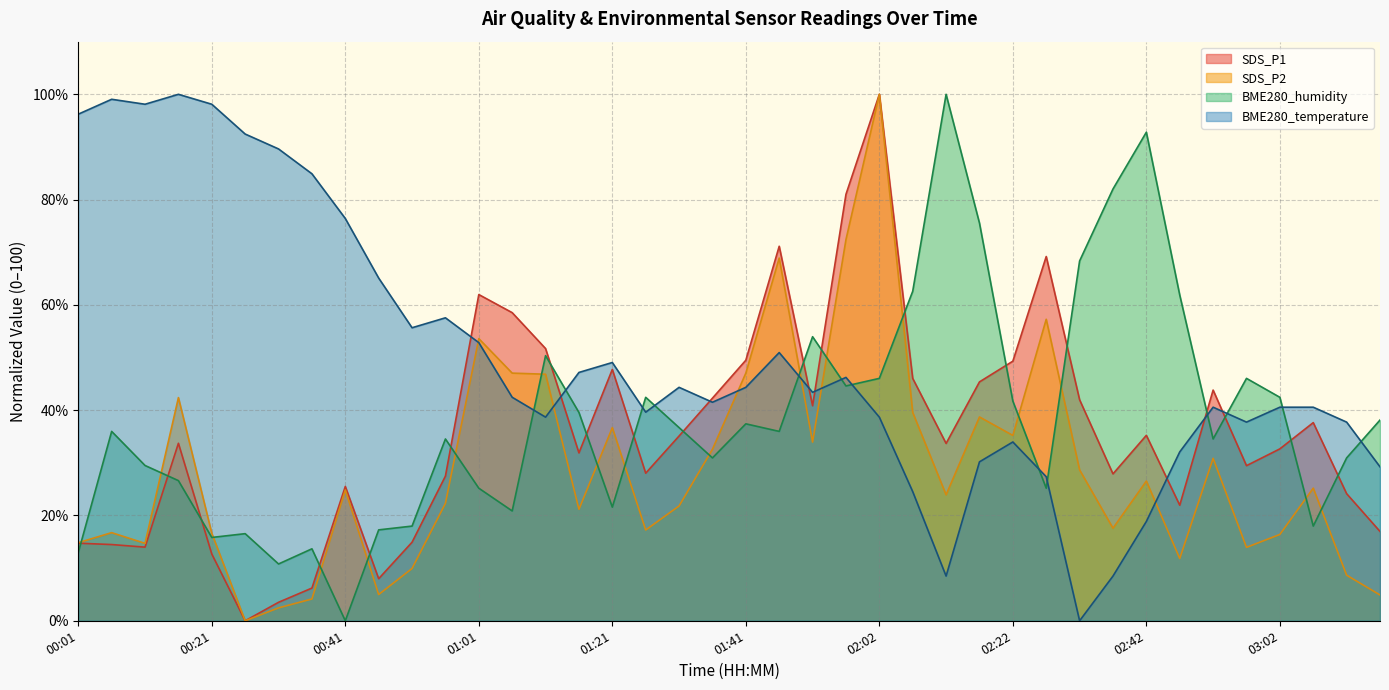

List the series in order of their peak value, lowest first.

BME280_humidity, BME280_temperature, SDS_P1, SDS_P2